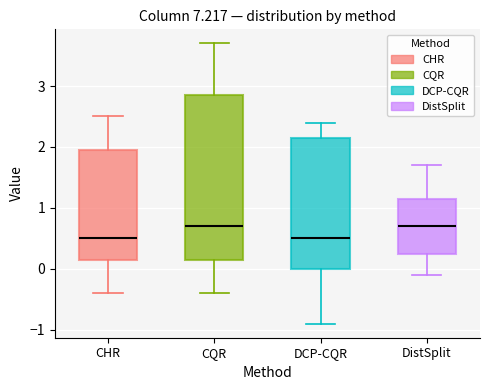

Where is the upper edge of the box for CHR on the y-axis? The values are not printed on the chart, so give them approximately, as read against the axis.

2.0